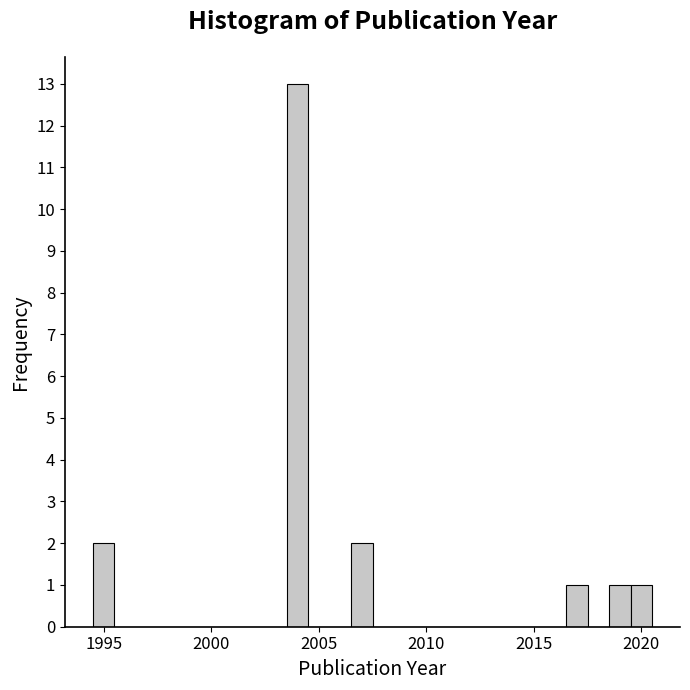

Read against the x-axis, roughly where is the centre of the tallest bar?

2004.0